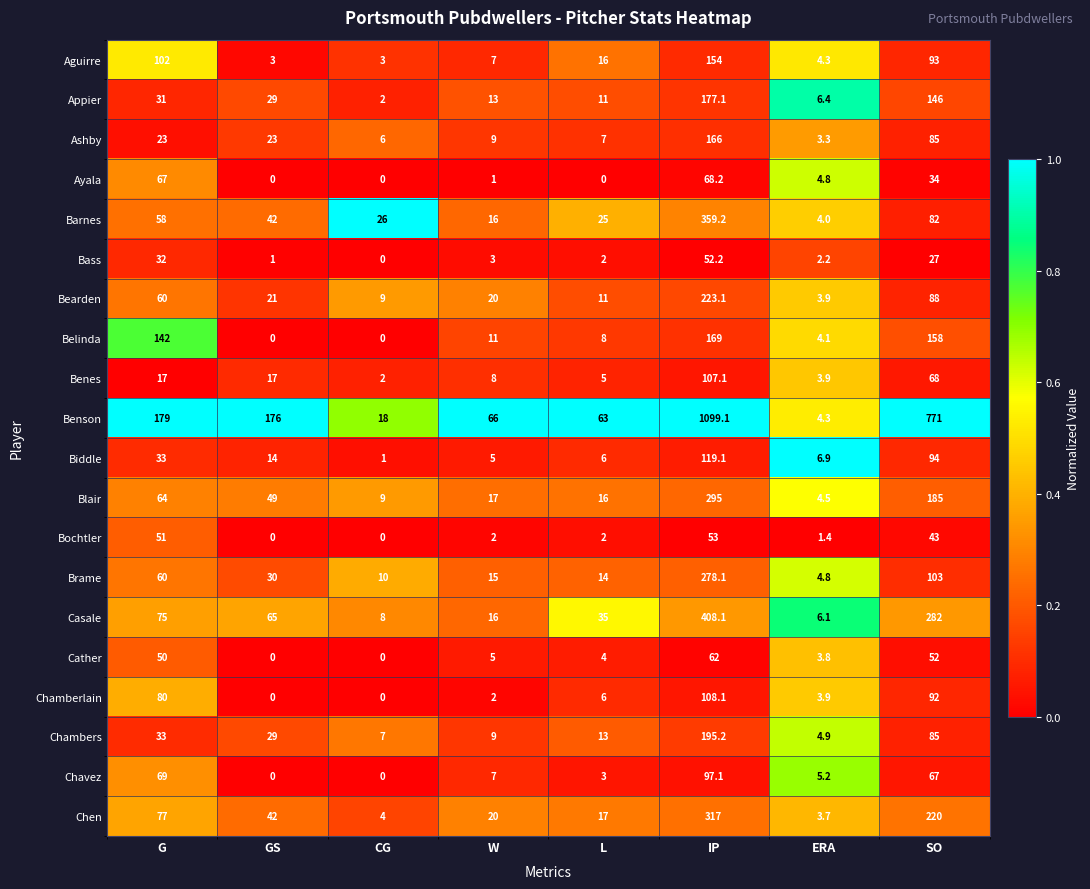

What is the spread (max minus min) of values at CG?

26.0